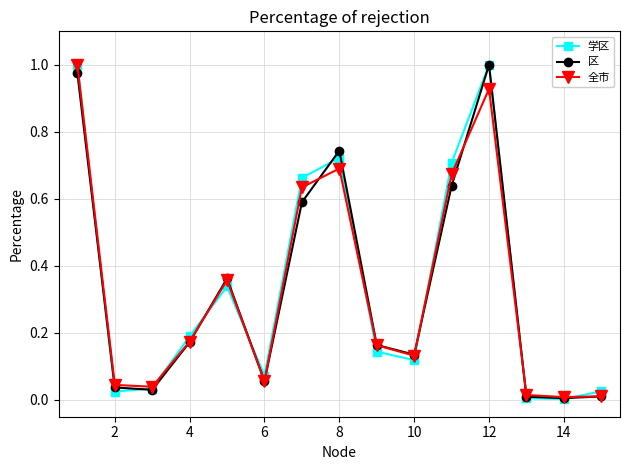

True or false: 学区 has more than 2 interior local peaks.

True